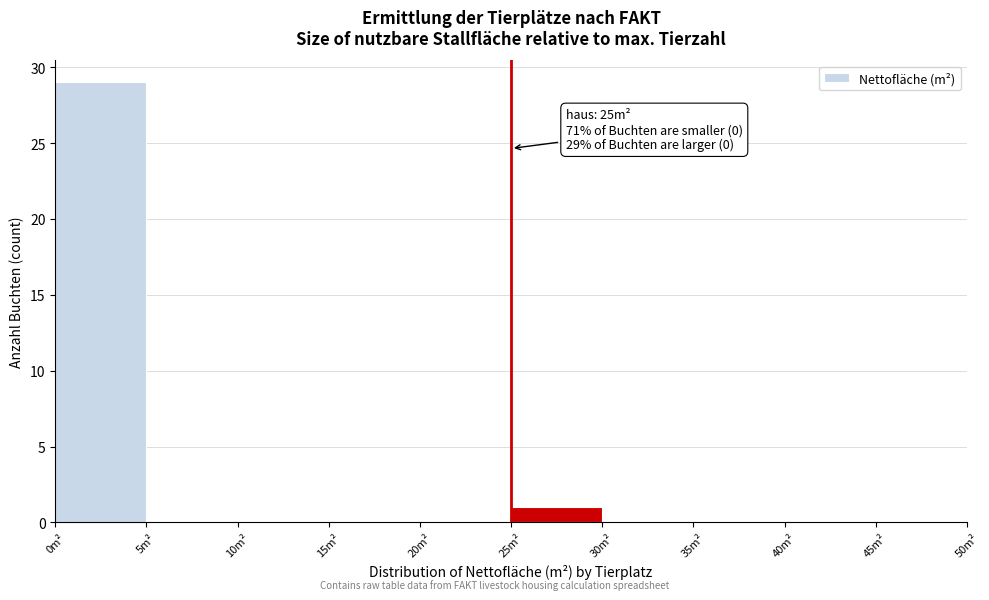

Over which range of the x-axis is the bar tallest?

0 to 5